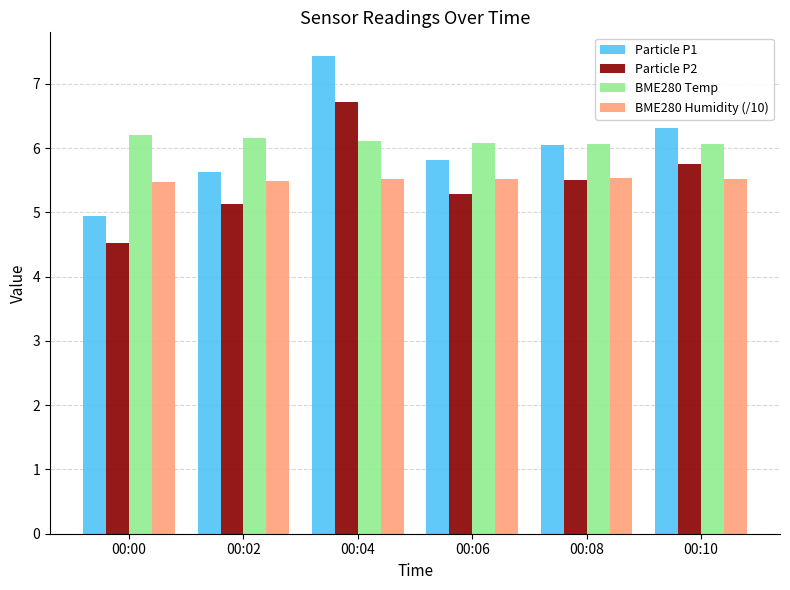

At 00:00, list the series in order from largest to smallest.

BME280 Temp, BME280 Humidity (/10), Particle P1, Particle P2